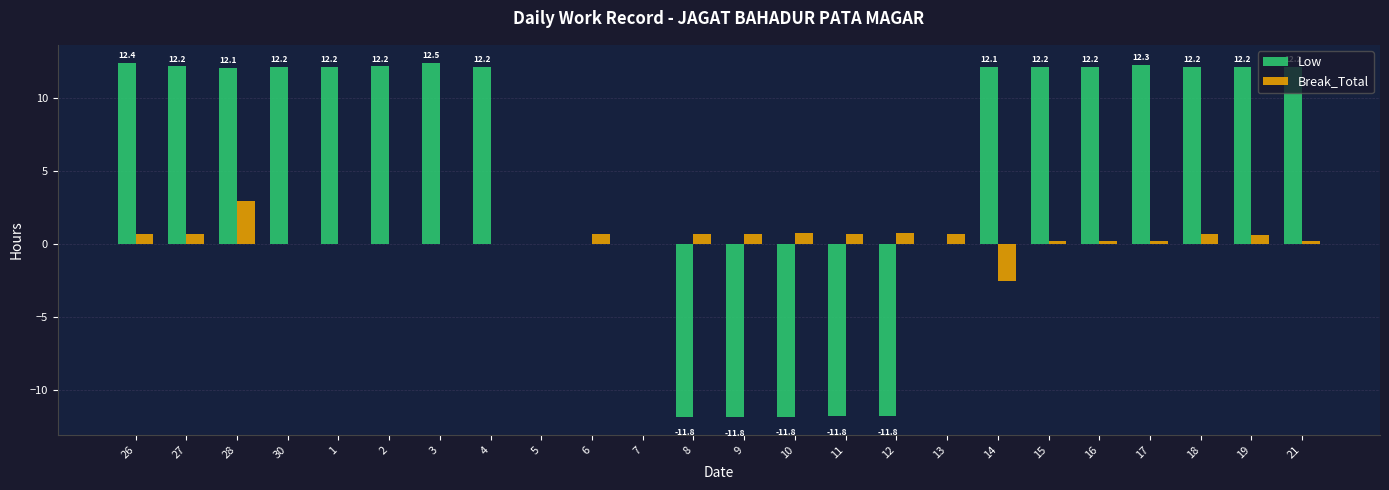

Is it true that Low equals 12.2 at 18?

True